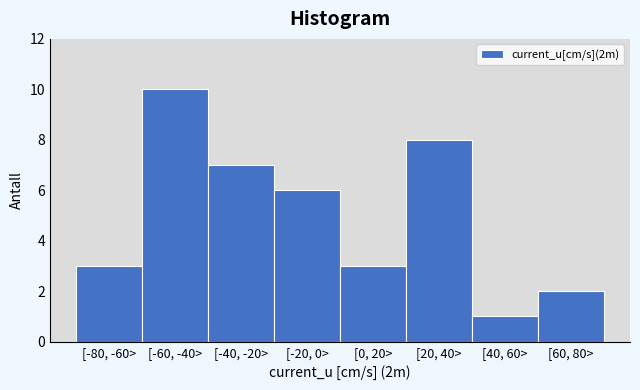

Reading left to right, list all the values displayed in this chart.

3	10	7	6	3	8	1	2